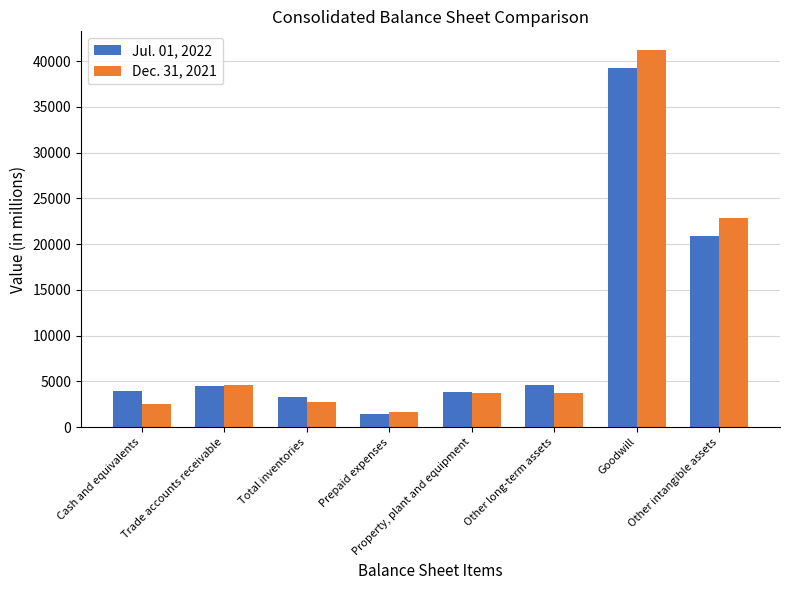

At which category is the sum across all series the highest?

Goodwill